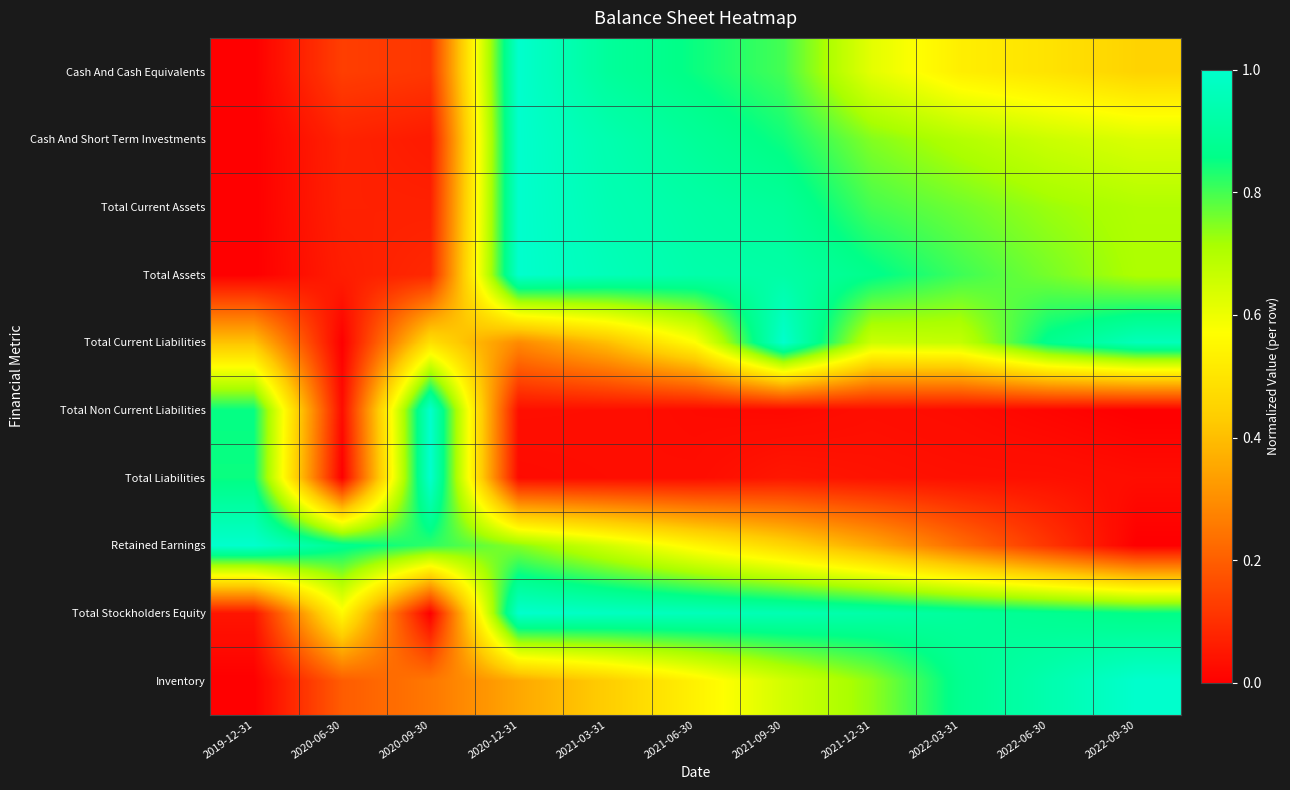

How many series are shown in this chart?

10